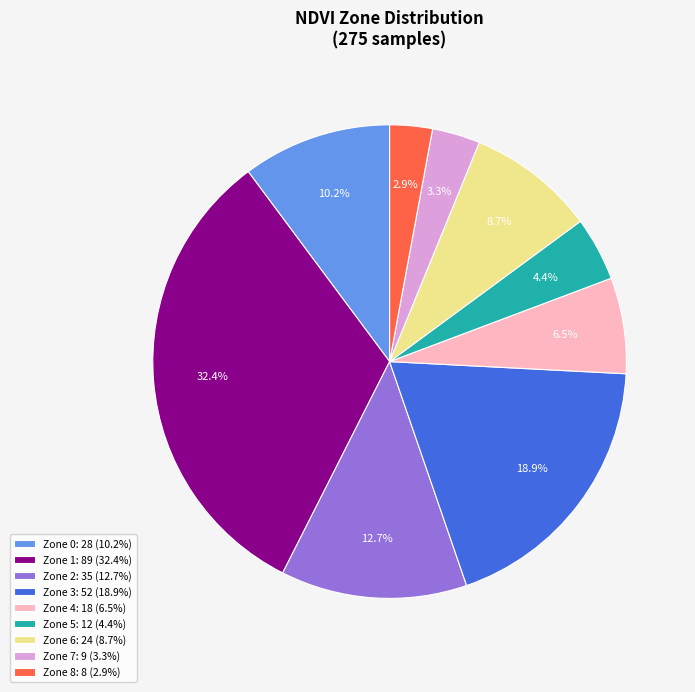

Does Zone 7: 9 (3.3%) represent more than half of the total?

No